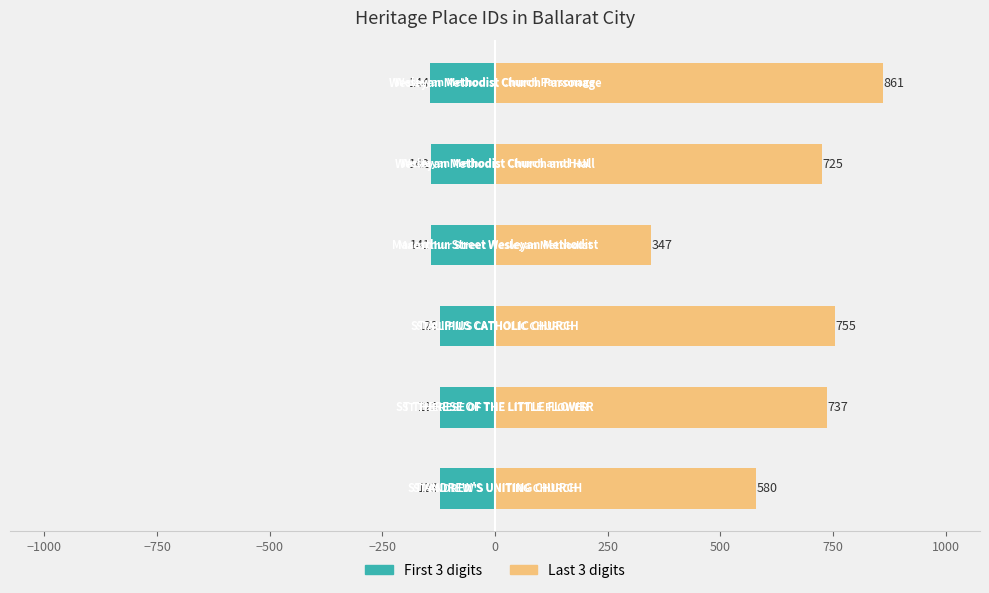

What is the difference between the second highest and minimum values in the First 3 digits series?

21